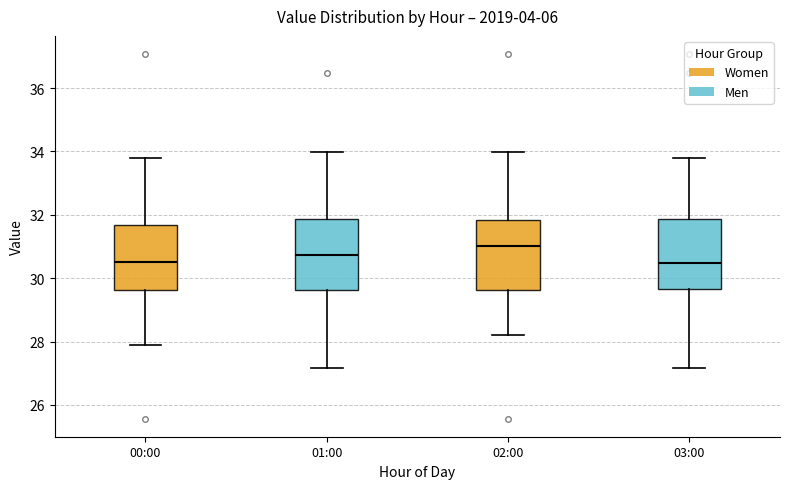

Where does the upper whisker of the box for 02:00 end on the y-axis? The values are not printed on the chart, so give them approximately, as read against the axis.

34.0